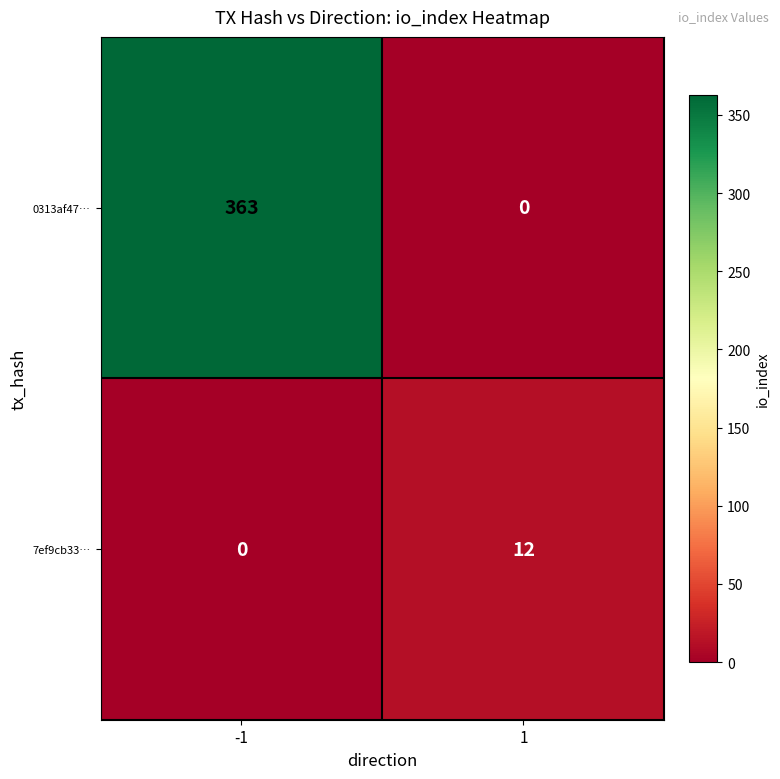

The value of 0313af47… at 1 is 0. True or false?

True